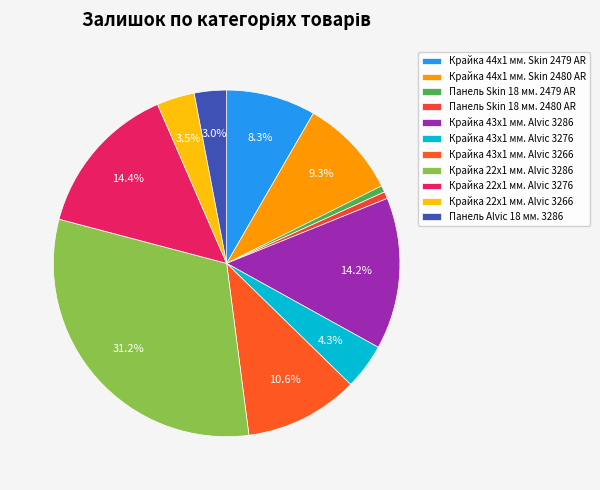

Which slice is the smallest?

Панель Skin 18 мм. 2479 AR